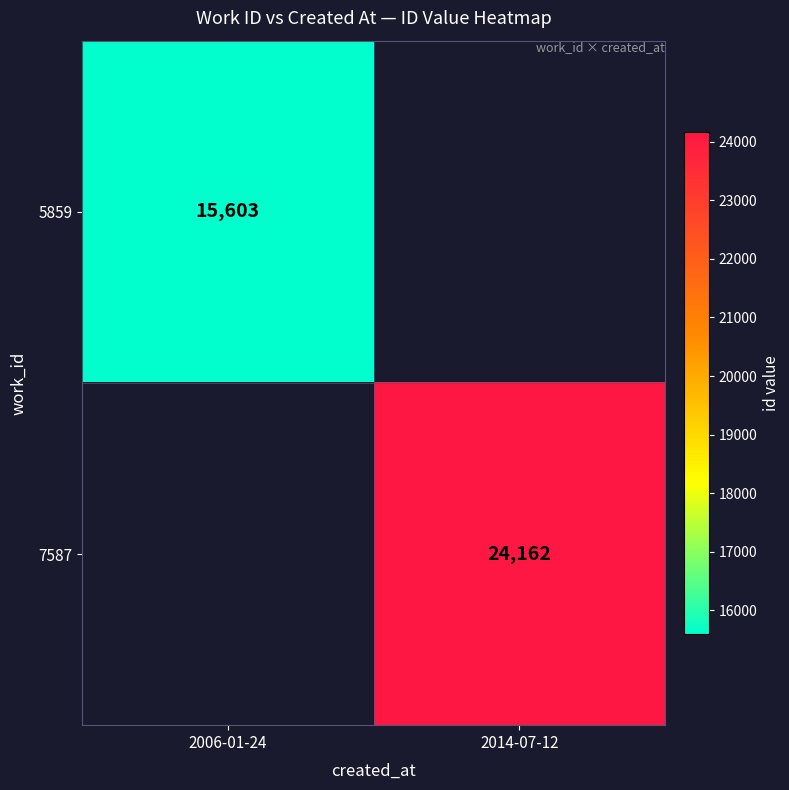

Is it true that 7587 equals 24162 at 2014-07-12?

True